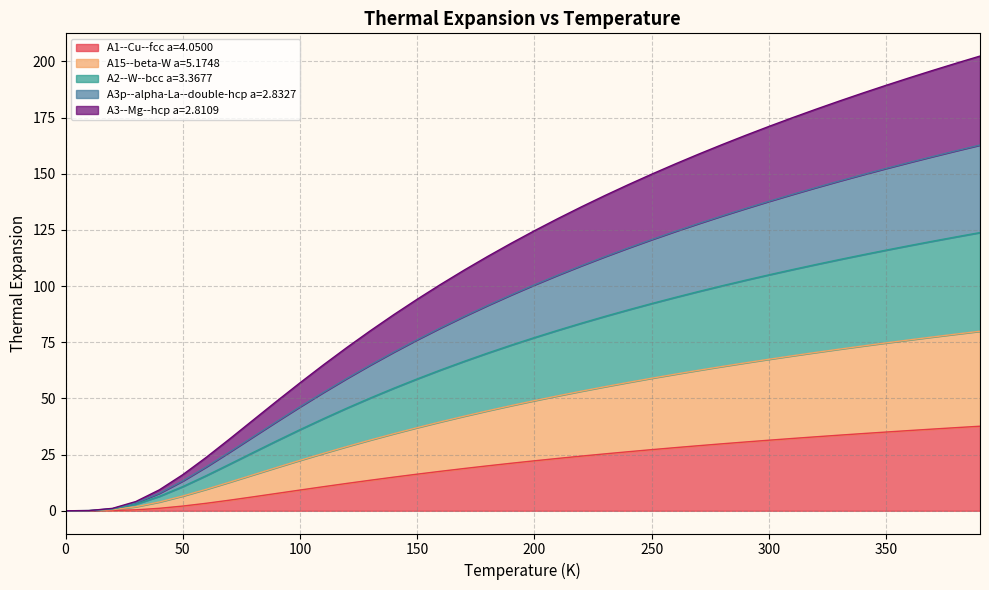

What is the sum of the A3--Mg--hcp a=2.8109 values at 310 and 270?

333.7